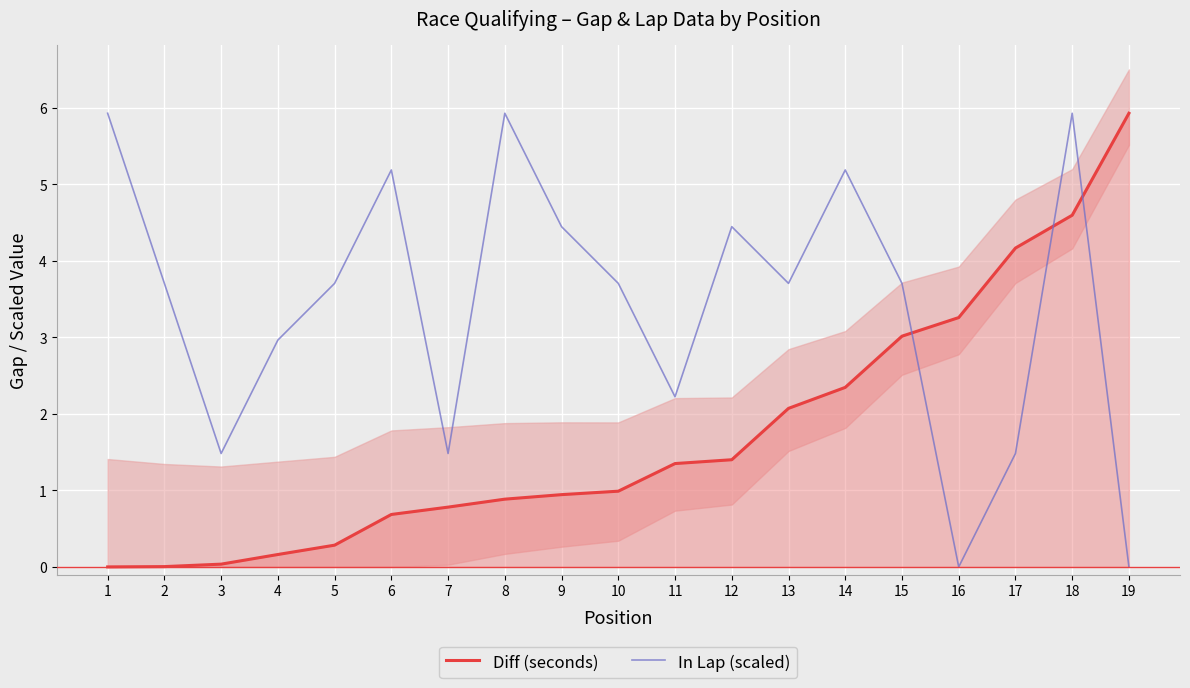

Which series has the largest total across all categories?

In Lap (scaled)